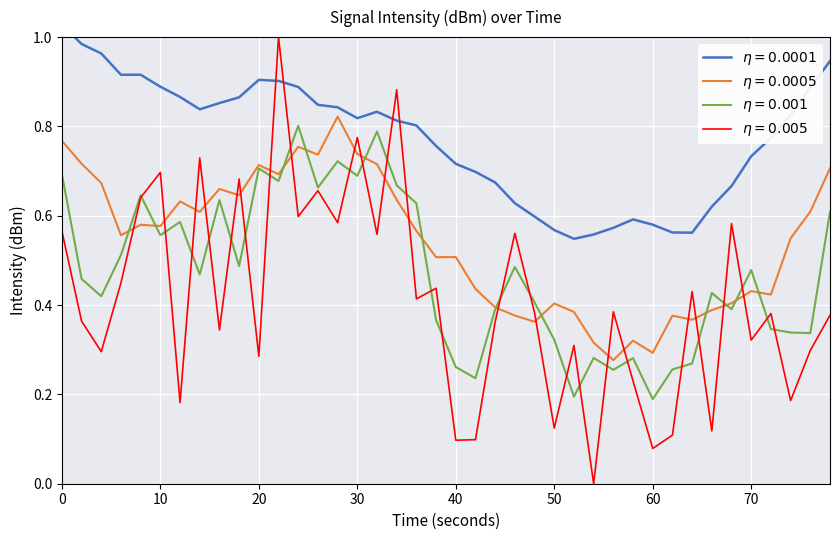

What is the difference between the maximum and minimum values?

1.0